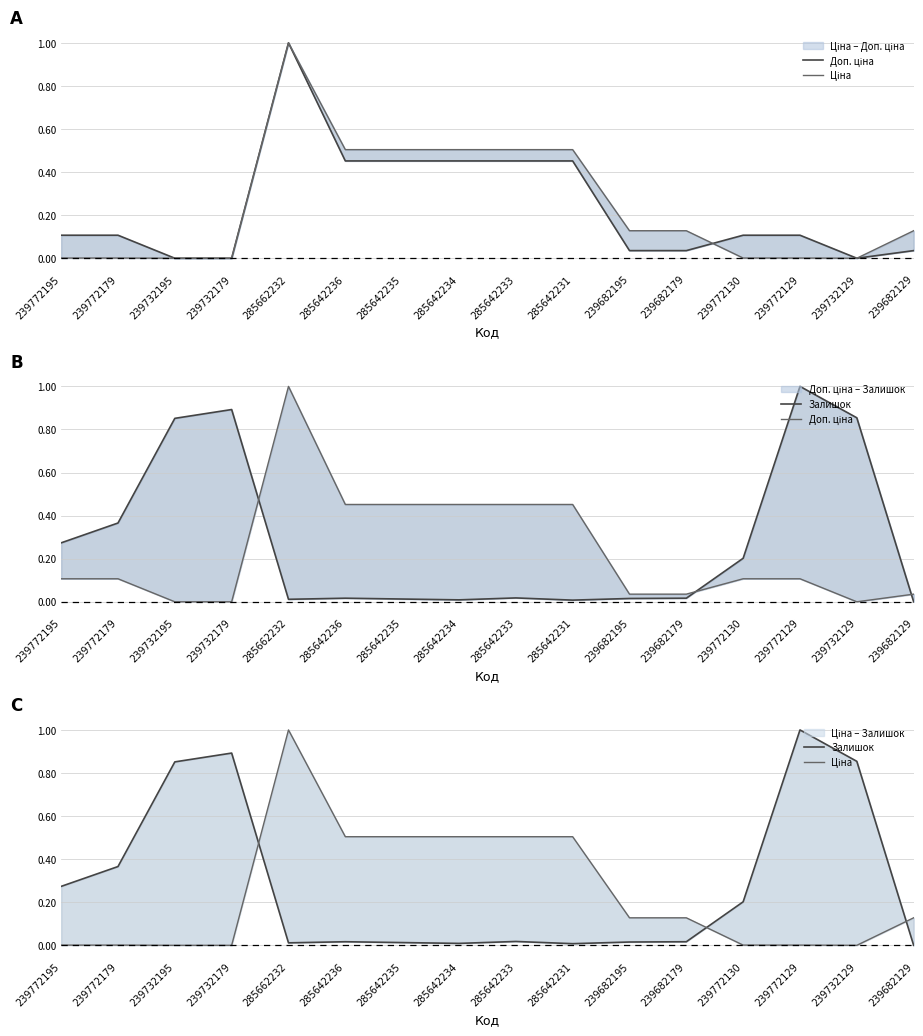

What are all the series names shown in the legend?

Доп. ціна, Ціна, Залишок